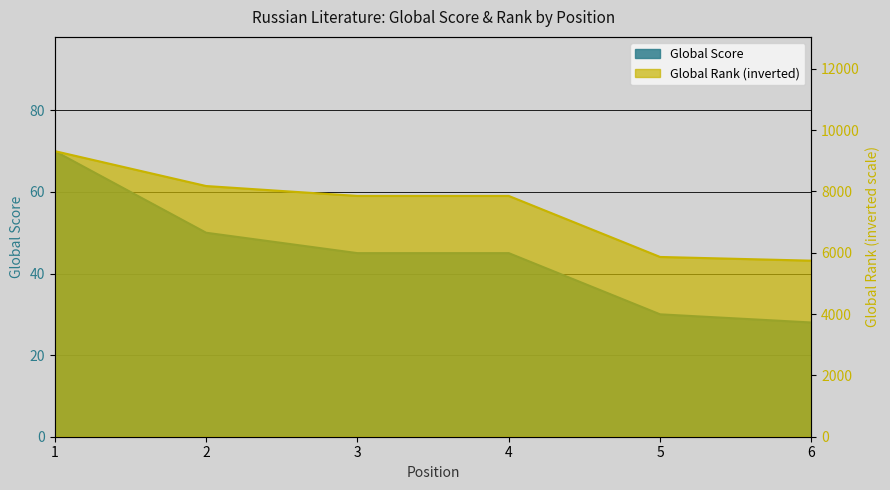

Which has a higher value, 6 or 4?

4